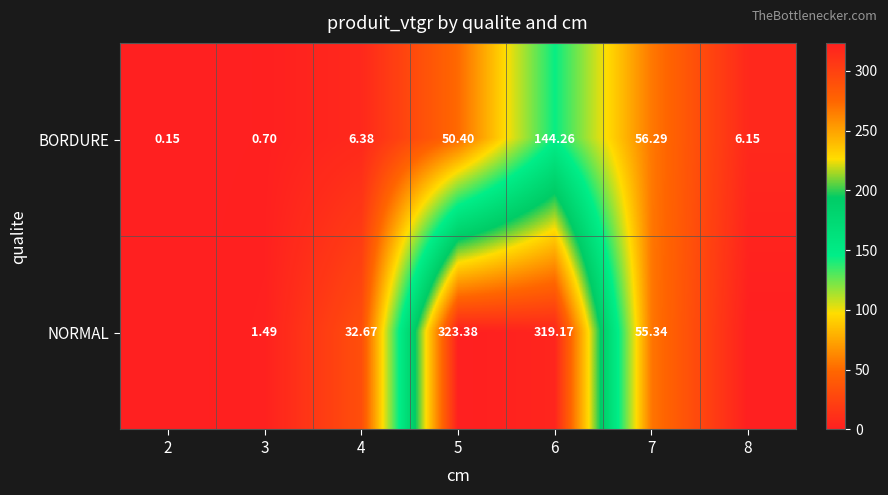

The BORDURE series shows 50.4 at 5. True or false?

True